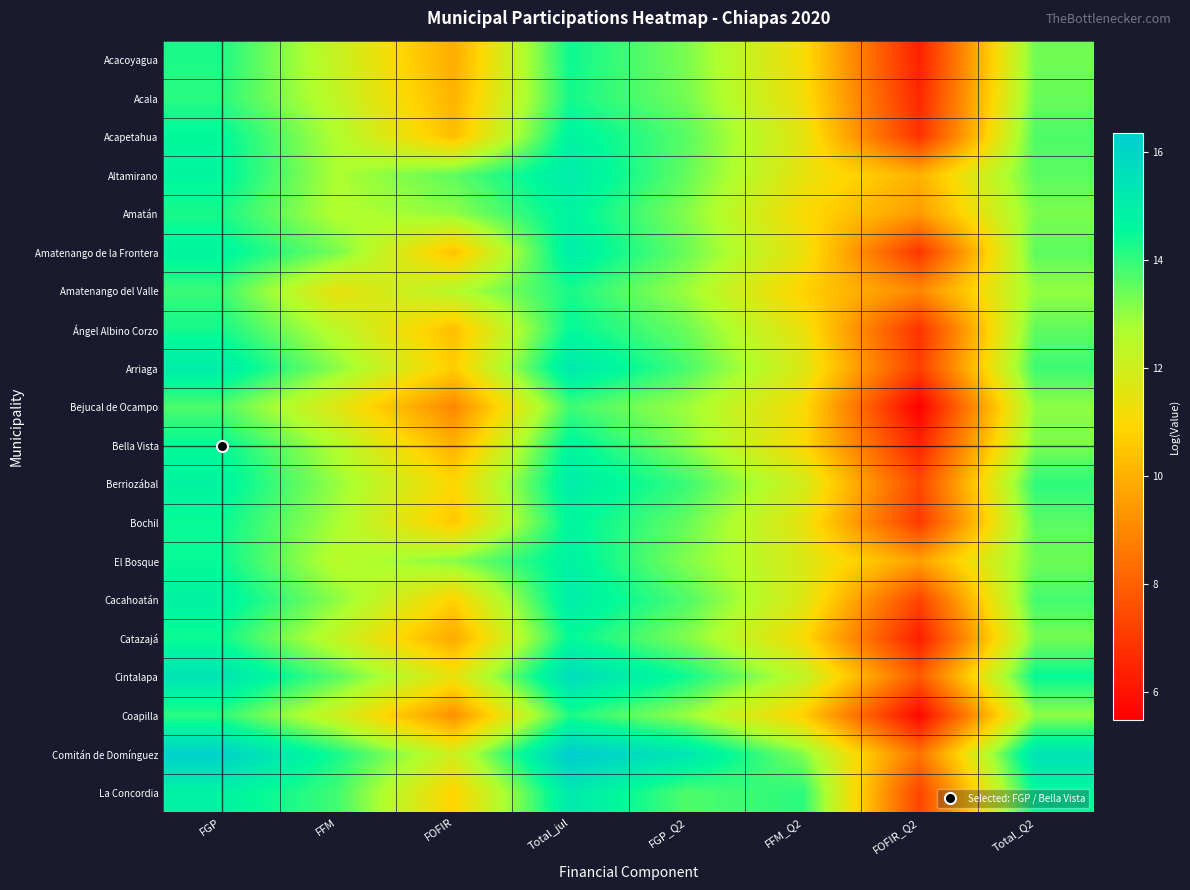

Reading right to left, transcribe all the data shown in this chart.

Acacoyagua: Total_Q2=13.4	FOFIR_Q2=6.4	FFM_Q2=11.1	FGP_Q2=13.2	Total_jul=14.4	FOFIR=9.9	FFM=12.2	FGP=14.2
Acala: Total_Q2=13.4	FOFIR_Q2=6.5	FFM_Q2=11.2	FGP_Q2=13.3	Total_jul=14.3	FOFIR=10.1	FFM=12.3	FGP=14.1
Acapetahua: Total_Q2=13.7	FOFIR_Q2=6.8	FFM_Q2=11.5	FGP_Q2=13.6	Total_jul=14.8	FOFIR=10.3	FFM=12.6	FGP=14.6
Altamirano: Total_Q2=13.6	FOFIR_Q2=10.0	FFM_Q2=11.5	FGP_Q2=13.5	Total_jul=15.1	FOFIR=13.6	FFM=12.7	FGP=14.7
Amatán: Total_Q2=13.2	FOFIR_Q2=9.5	FFM_Q2=11.1	FGP_Q2=13.2	Total_jul=14.8	FOFIR=13.0	FFM=12.6	FGP=14.3
Amatenango de la Frontera: Total_Q2=13.5	FOFIR_Q2=6.9	FFM_Q2=11.4	FGP_Q2=13.4	Total_jul=15.0	FOFIR=10.4	FFM=13.3	FGP=14.7
Amatenango del Valle: Total_Q2=13.0	FOFIR_Q2=9.0	FFM_Q2=10.8	FGP_Q2=12.9	Total_jul=14.3	FOFIR=12.5	FFM=11.4	FGP=13.9
Ángel Albino Corzo: Total_Q2=13.5	FOFIR_Q2=6.8	FFM_Q2=11.4	FGP_Q2=13.4	Total_jul=14.5	FOFIR=10.3	FFM=12.4	FGP=14.3
Arriaga: Total_Q2=13.9	FOFIR_Q2=7.2	FFM_Q2=11.7	FGP_Q2=13.8	Total_jul=15.2	FOFIR=10.7	FFM=13.1	FGP=15.1
Bejucal de Ocampo: Total_Q2=13.0	FOFIR_Q2=5.5	FFM_Q2=11.1	FGP_Q2=12.9	Total_jul=13.9	FOFIR=9.0	FFM=11.6	FGP=13.7
Bella Vista: Total_Q2=13.2	FOFIR_Q2=6.5	FFM_Q2=11.0	FGP_Q2=13.1	Total_jul=14.7	FOFIR=10.0	FFM=12.6	FGP=14.5
Berriozábal: Total_Q2=14.0	FOFIR_Q2=7.4	FFM_Q2=11.9	FGP_Q2=13.9	Total_jul=15.1	FOFIR=10.9	FFM=13.0	FGP=14.8
Bochil: Total_Q2=13.6	FOFIR_Q2=7.0	FFM_Q2=11.5	FGP_Q2=13.5	Total_jul=14.7	FOFIR=10.5	FFM=12.8	FGP=14.5
El Bosque: Total_Q2=13.4	FOFIR_Q2=9.6	FFM_Q2=11.8	FGP_Q2=13.2	Total_jul=14.8	FOFIR=13.1	FFM=12.5	FGP=14.4
Cacahoatán: Total_Q2=13.8	FOFIR_Q2=7.3	FFM_Q2=11.7	FGP_Q2=13.7	Total_jul=15.0	FOFIR=10.8	FFM=13.1	FGP=14.8
Catazajá: Total_Q2=13.3	FOFIR_Q2=6.3	FFM_Q2=11.1	FGP_Q2=13.2	Total_jul=14.5	FOFIR=9.8	FFM=12.2	FGP=14.4
Cintalapa: Total_Q2=14.5	FOFIR_Q2=7.9	FFM_Q2=12.3	FGP_Q2=14.4	Total_jul=15.7	FOFIR=11.4	FFM=13.6	FGP=15.4
Coapilla: Total_Q2=13.1	FOFIR_Q2=5.7	FFM_Q2=10.7	FGP_Q2=12.9	Total_jul=14.2	FOFIR=9.2	FFM=12.0	FGP=14.1
Comitán de Domínguez: Total_Q2=15.4	FOFIR_Q2=8.5	FFM_Q2=13.2	FGP_Q2=15.3	Total_jul=16.3	FOFIR=12.0	FFM=14.3	FGP=16.1
La Concordia: Total_Q2=14.6	FOFIR_Q2=7.3	FFM_Q2=14.1	FGP_Q2=13.7	Total_jul=15.2	FOFIR=10.8	FFM=13.8	FGP=14.8